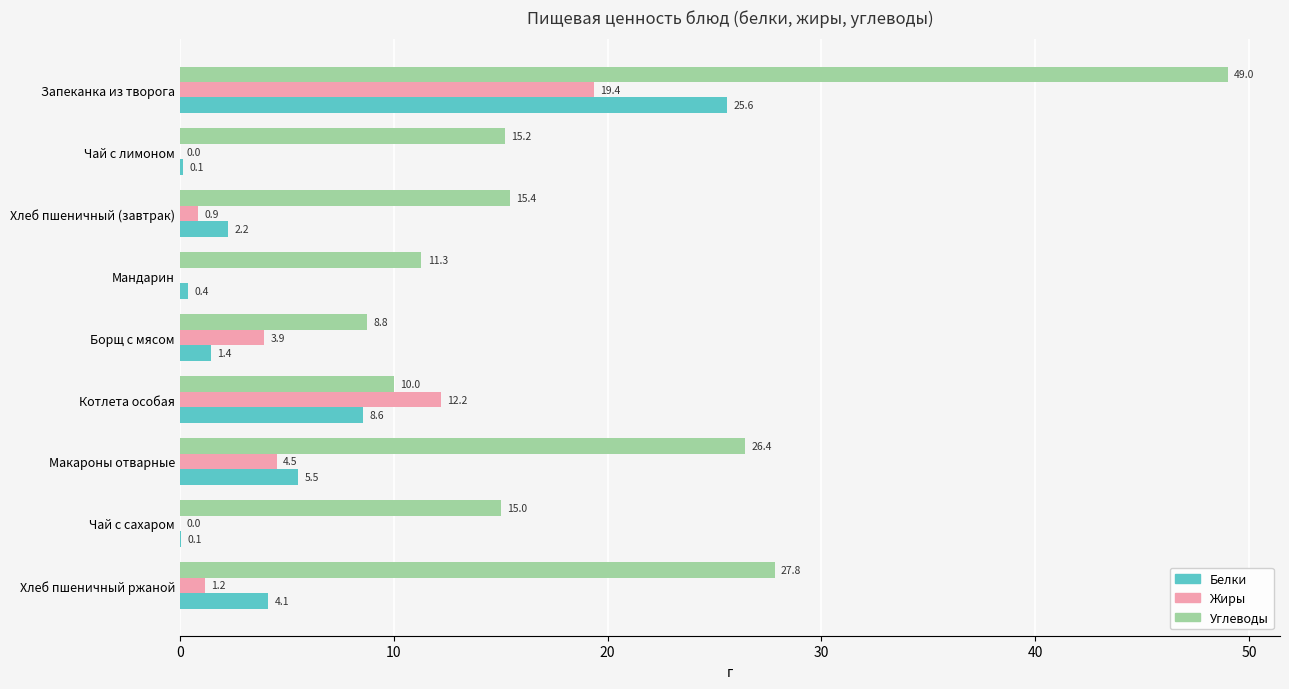

True or false: Углеводы has a value of 6.0 at Чай с сахаром.

False